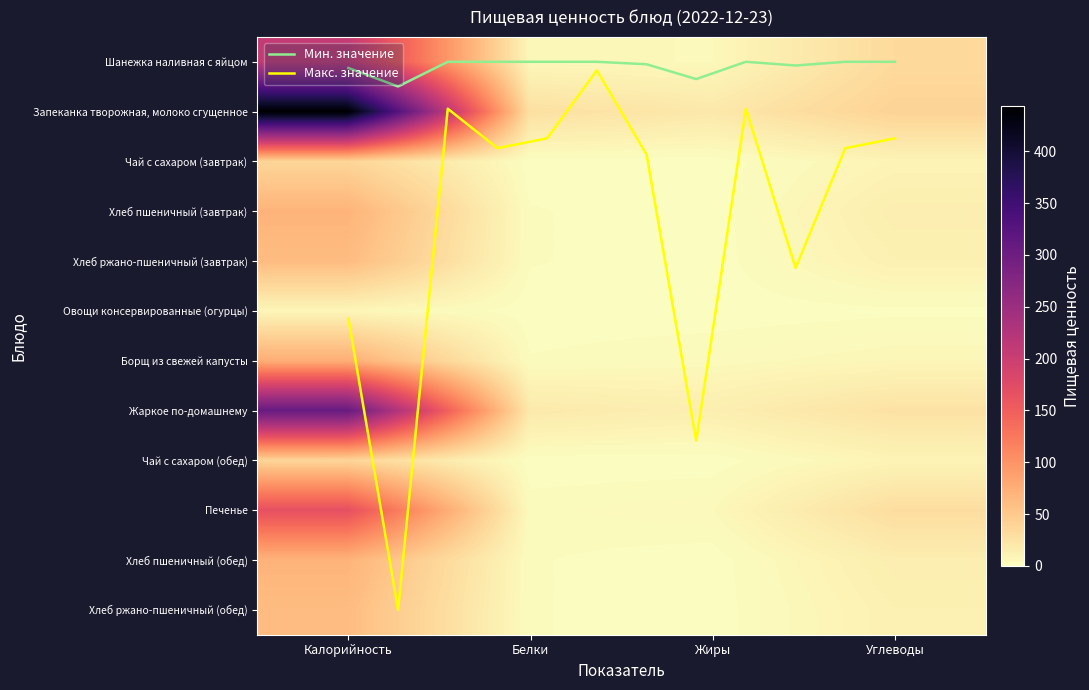

What is the total value across all series at Жиры?

48